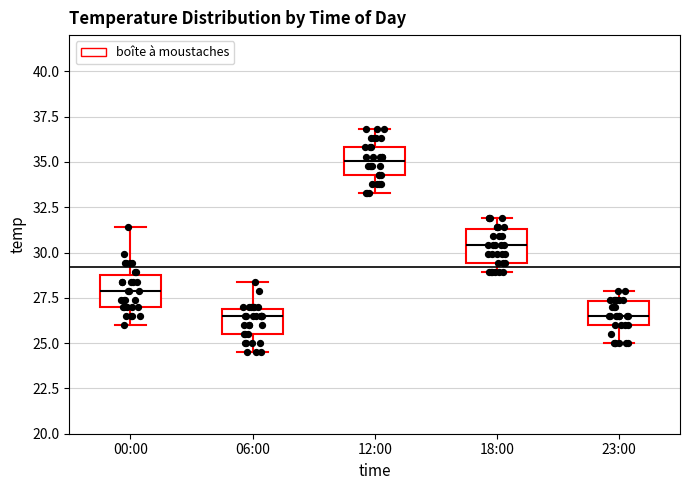

Reading left to right, read every box against the y-axis: the position of its median line, the range the box covers, and the ends of its whiskers. The values are not printed on the chart, so give them approximately, as read against the axis.

00:00: median 28.0, box 27.0 to 29.0, whiskers 26.0 to 31.5
06:00: median 26.5, box 25.5 to 27.0, whiskers 24.5 to 28.5
12:00: median 35.0, box 34.5 to 36.0, whiskers 33.5 to 37.0
18:00: median 30.5, box 29.5 to 31.5, whiskers 29.0 to 32.0
23:00: median 26.5, box 26.0 to 27.5, whiskers 25.0 to 28.0